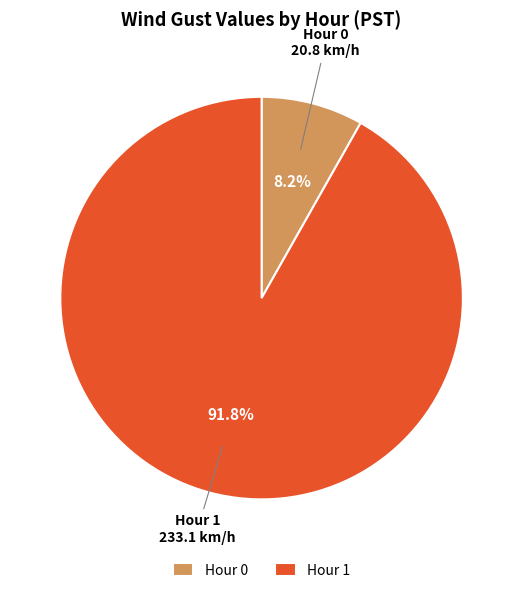

To the nearest percent, what portion does Hour 1 represent?

92%